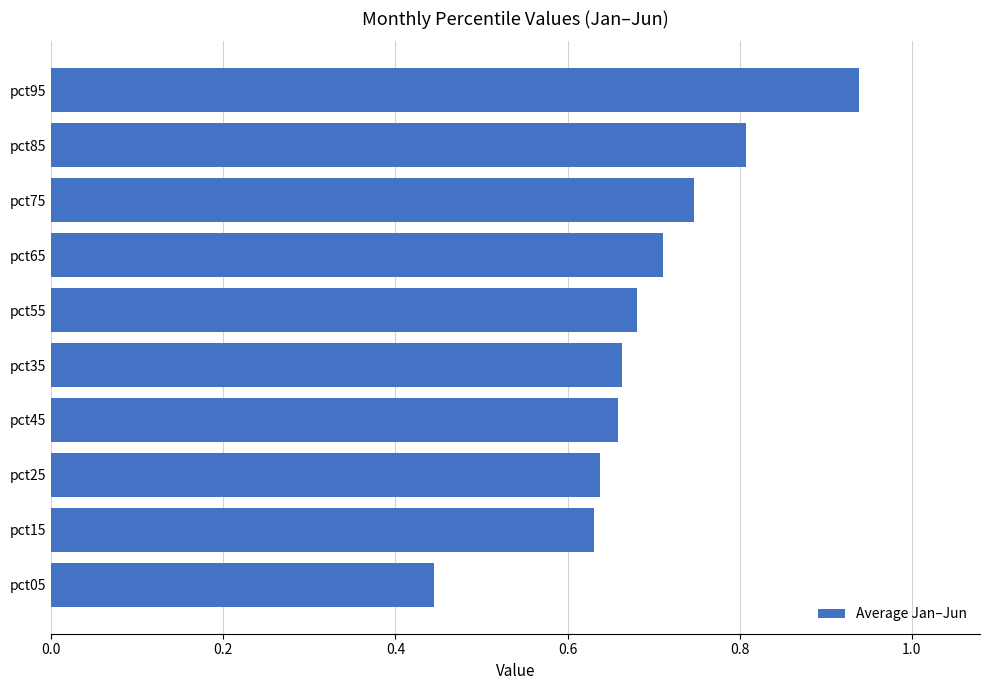

Which label corresponds to the smallest value in the chart?

pct05